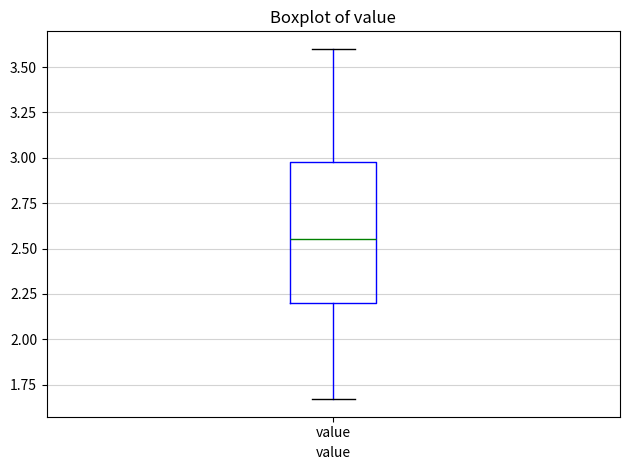

Where does the median line of the box for value sit on the y-axis? The values are not printed on the chart, so give them approximately, as read against the axis.

2.55